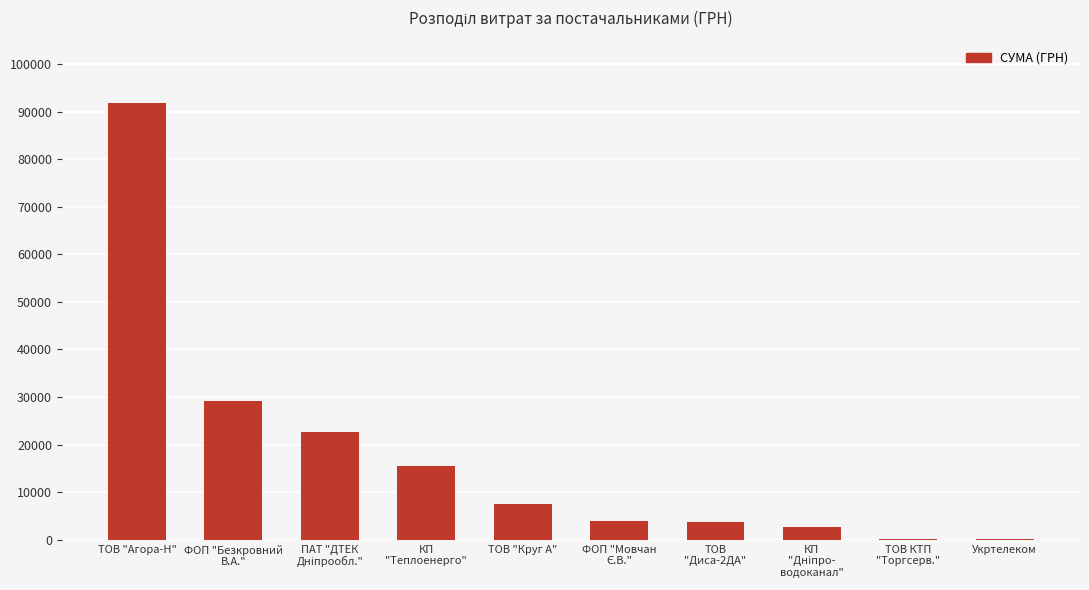

Which label corresponds to the largest value in the chart?

ТОВ "Агора-Н"